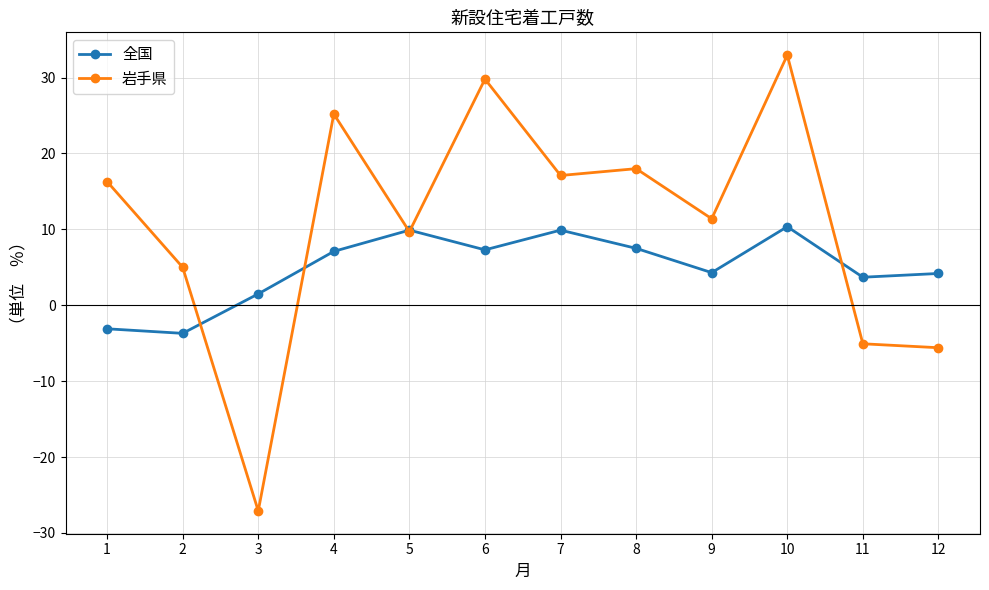

What is the difference between the highest and lowest values at 3?

28.6